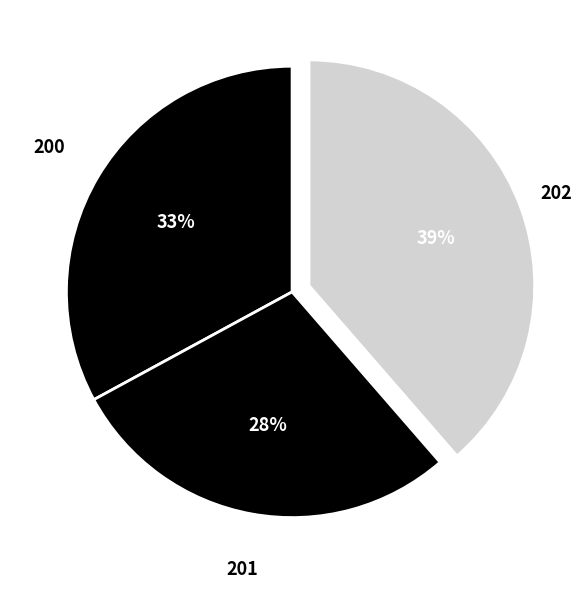

True or false: 200 accounts for 24% of the total.

False